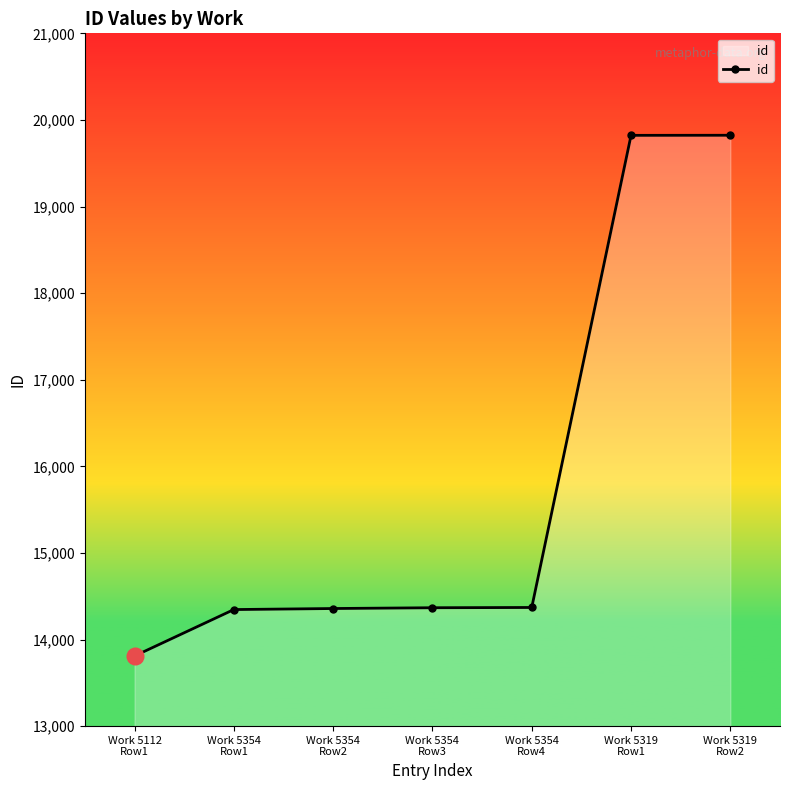

Is it true that the value at Work 5354
Row4 is 14370?

True